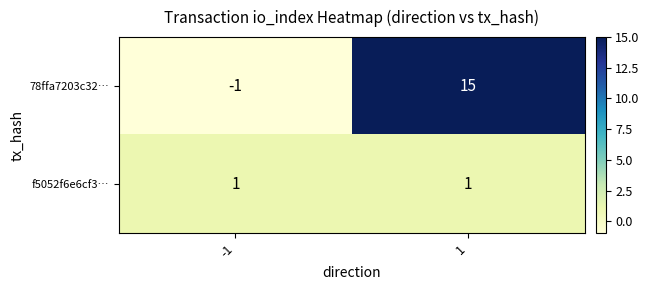

Count the number of data series in this chart.

2